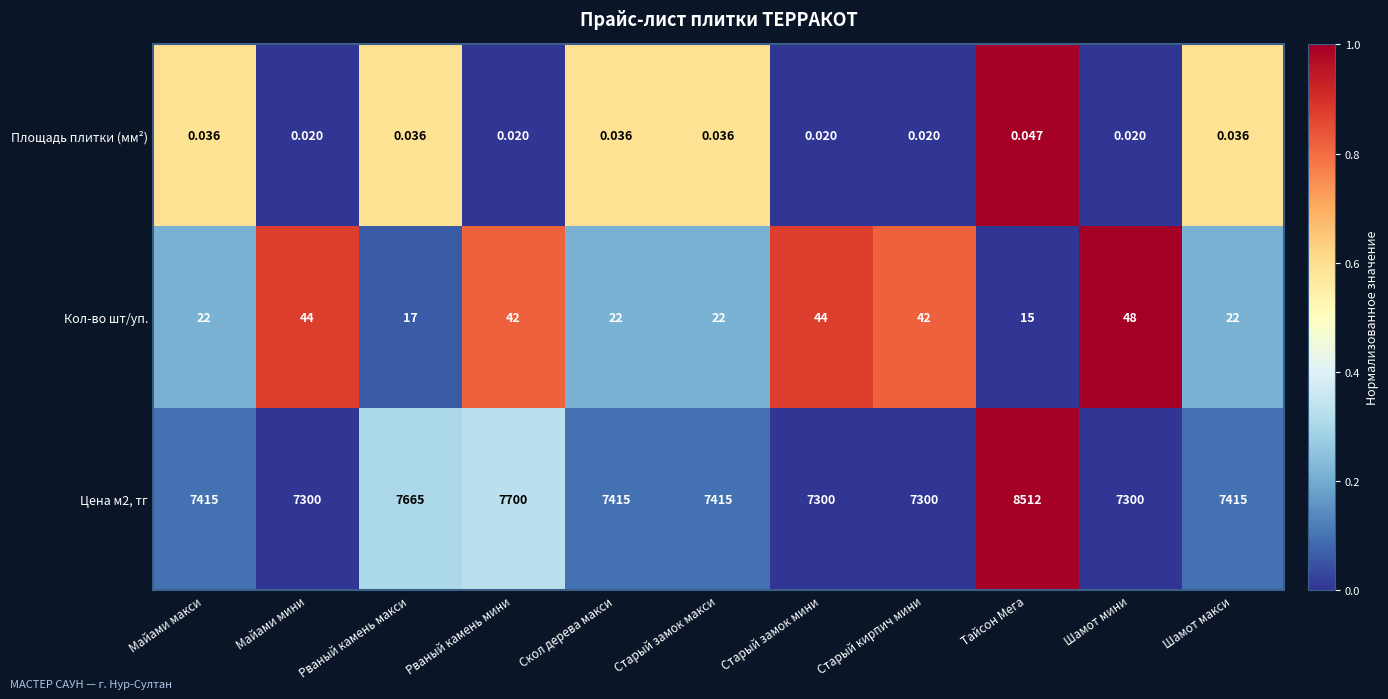

Which label corresponds to the largest value in the chart?

Тайсон Мега